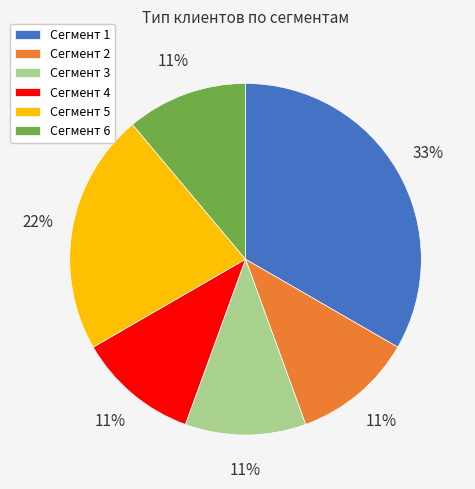

Do Сегмент 3 and Сегмент 5 together represent more than half of the pie?

No